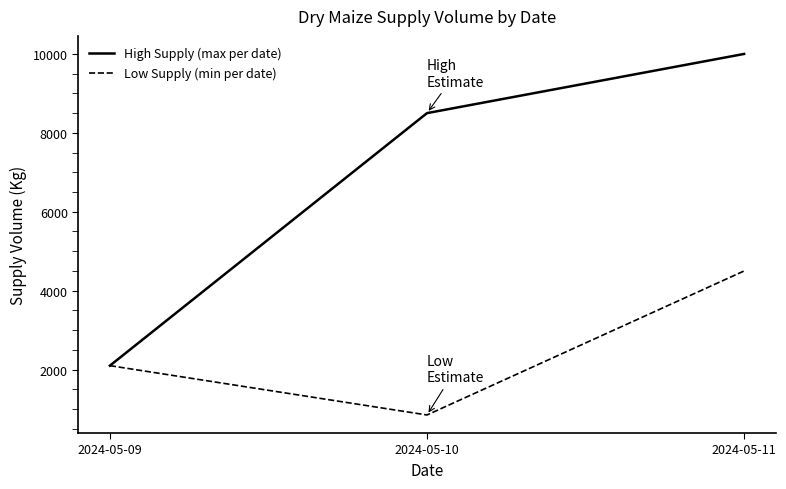

How many lines are shown in the chart?

2